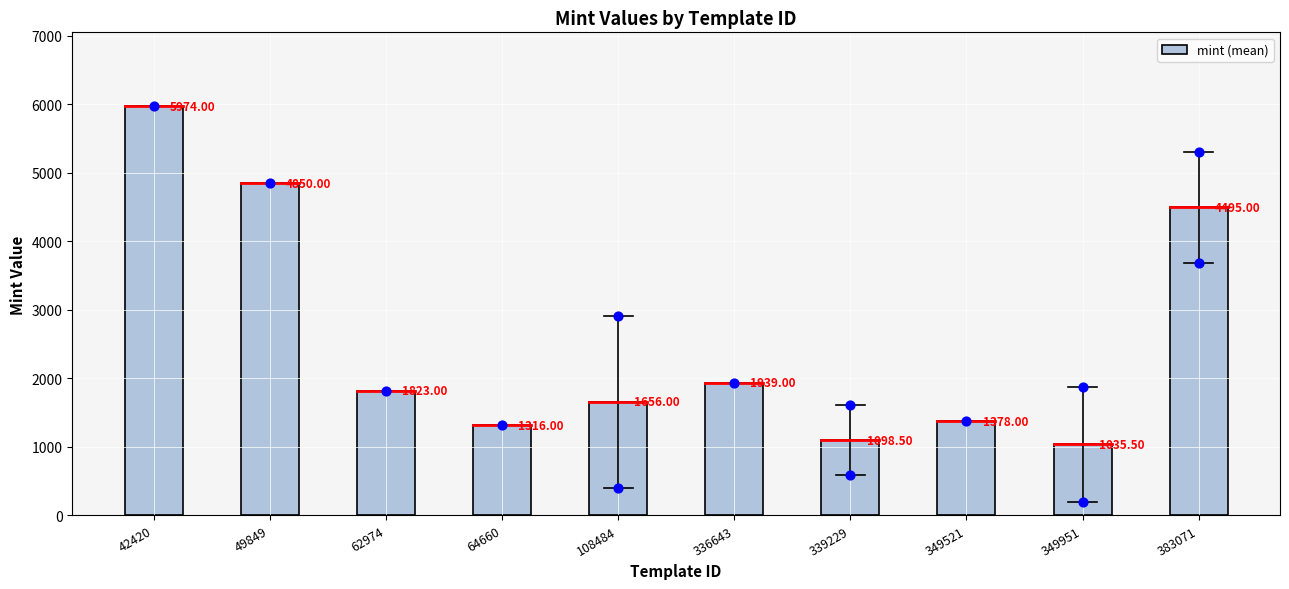

What is the ratio of the value at 62974 to the value at 349951?

1.8